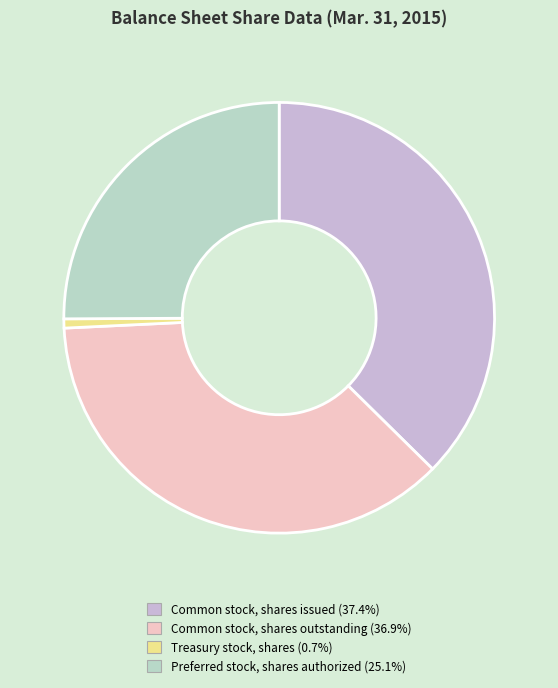

True or false: Treasury stock, shares accounts for 11% of the total.

False